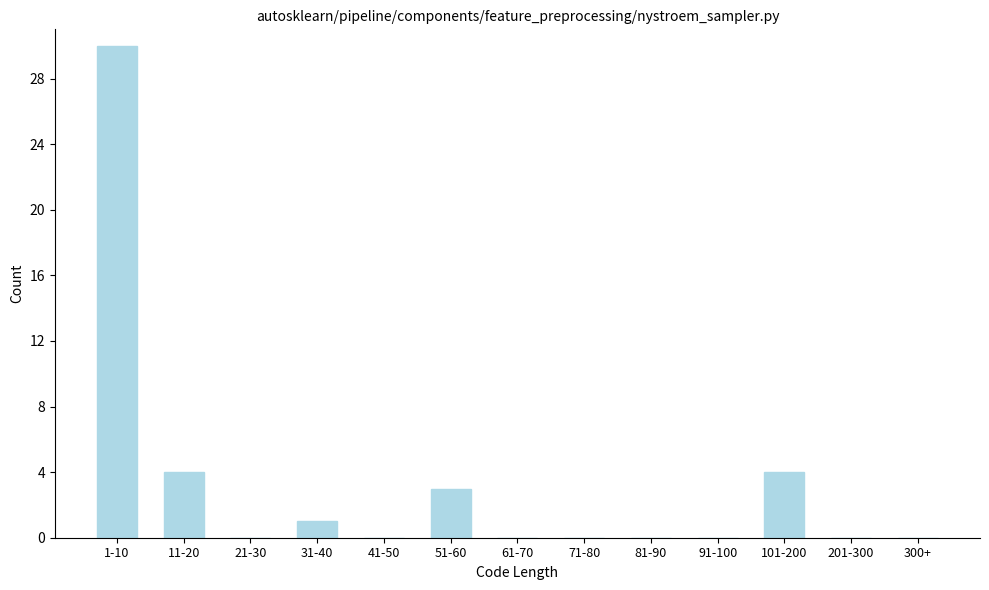

Reading left to right, list all the values displayed in this chart.

1-10=30	11-20=4	21-30=0	31-40=1	41-50=0	51-60=3	61-70=0	71-80=0	81-90=0	91-100=0	101-200=4	201-300=0	300+=0